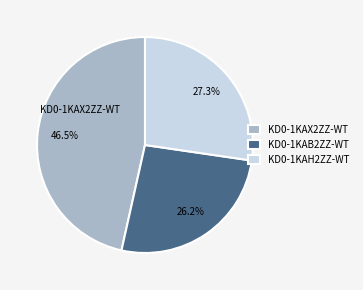

Is KD0-1KAX2ZZ-WT the majority of the pie?

No